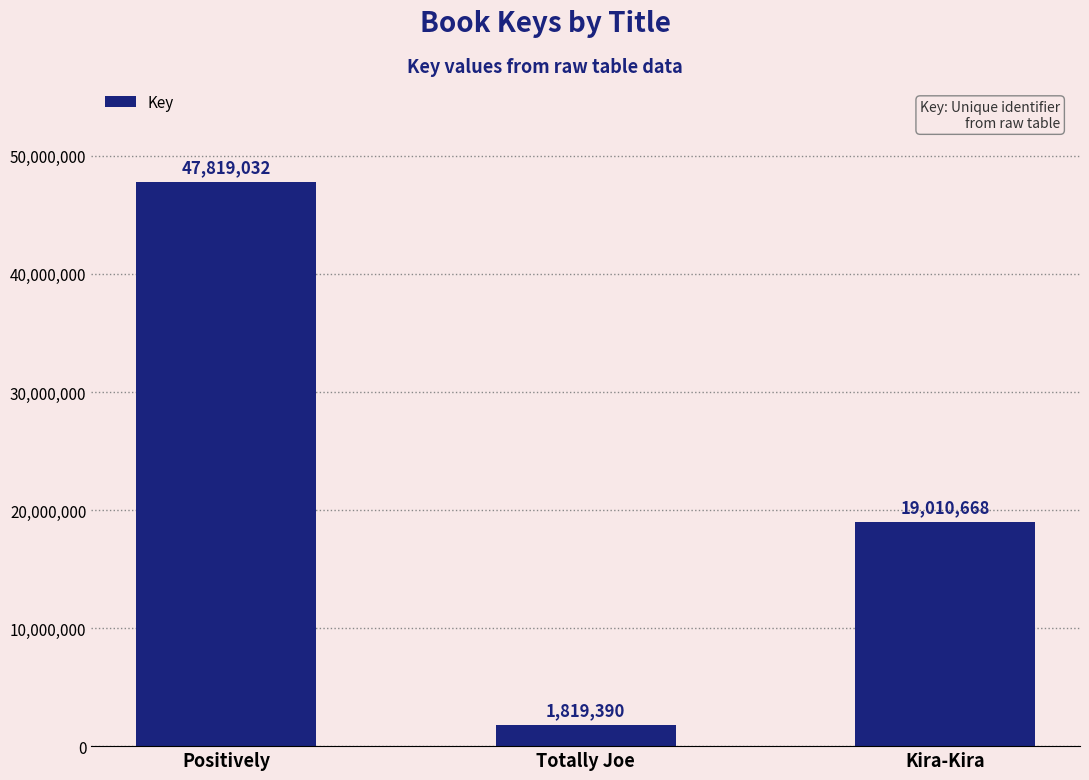

Reading right to left, what are all the values shown in this chart?

19010668	1819390	47819032